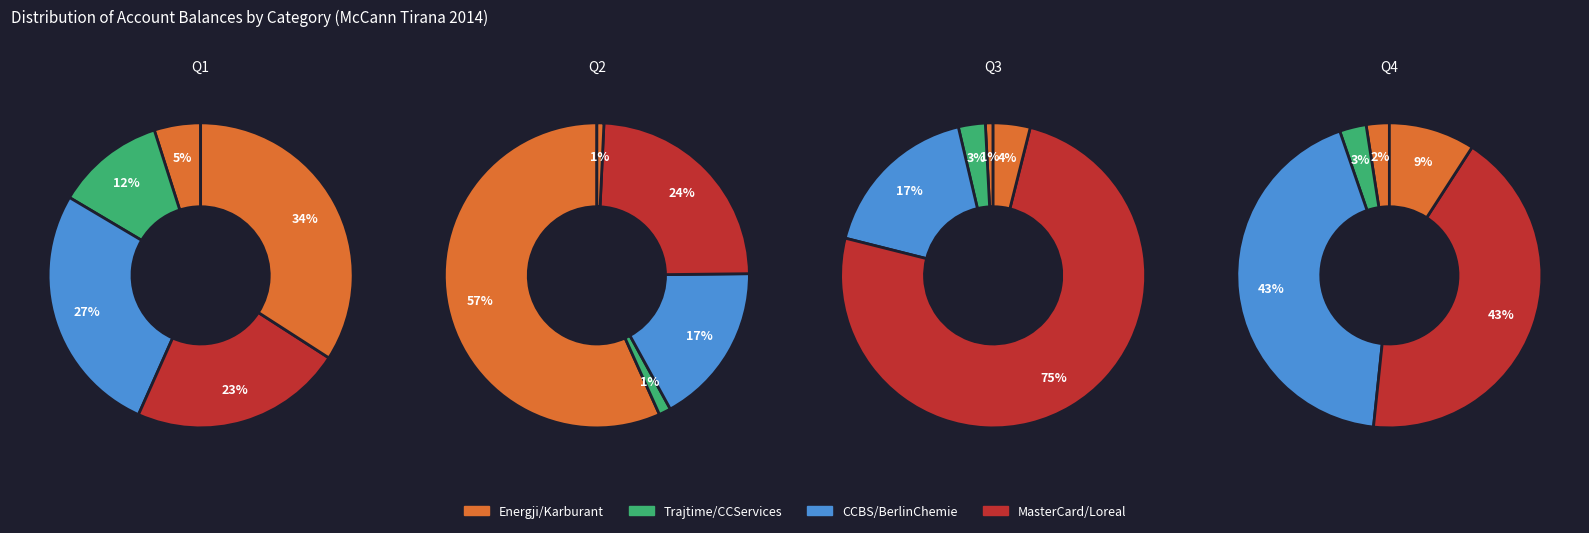

The Karburant slice represents 1% of the pie. True or false?

True